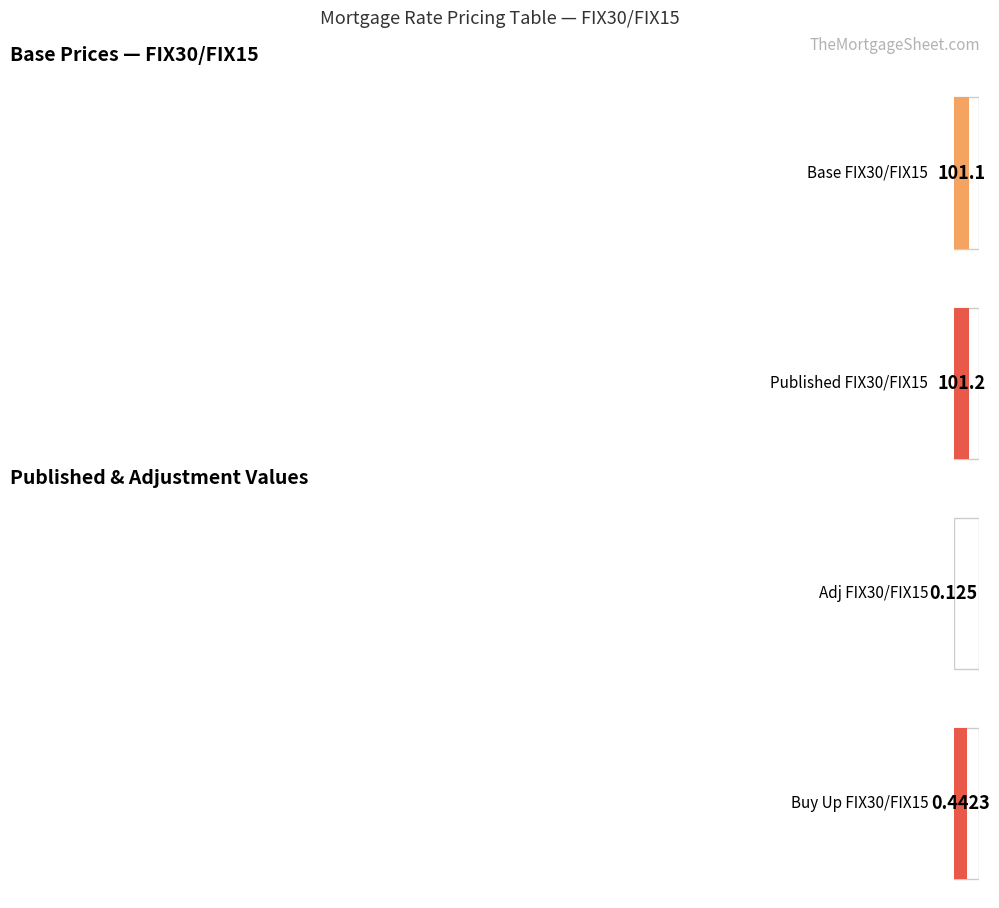

Is it true that Published FIX30/FIX15 equals 64.1 at 7.875?

False